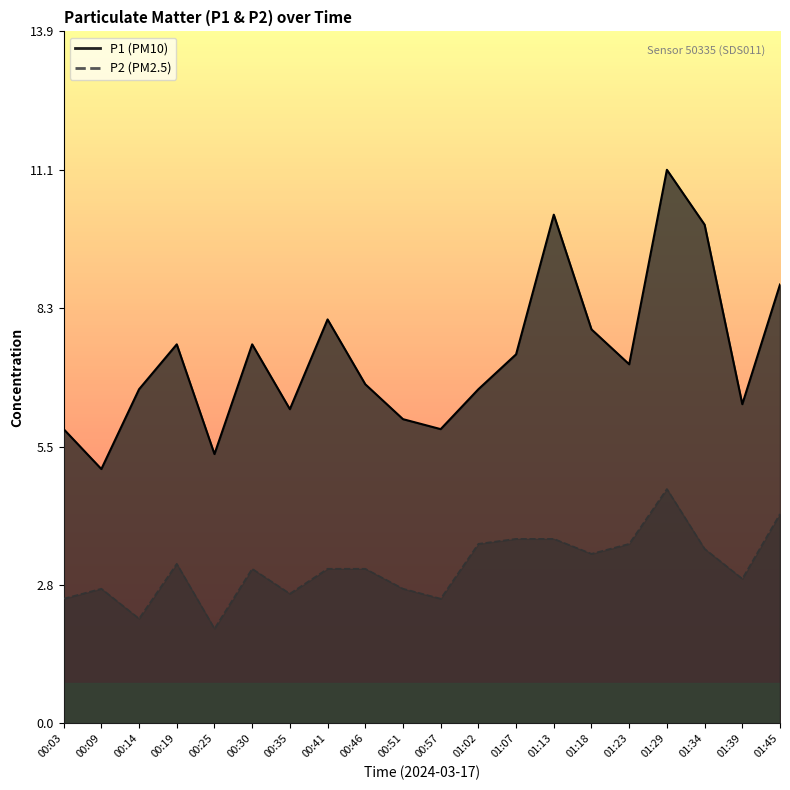

How many values in the P2 series exceed 3?

12